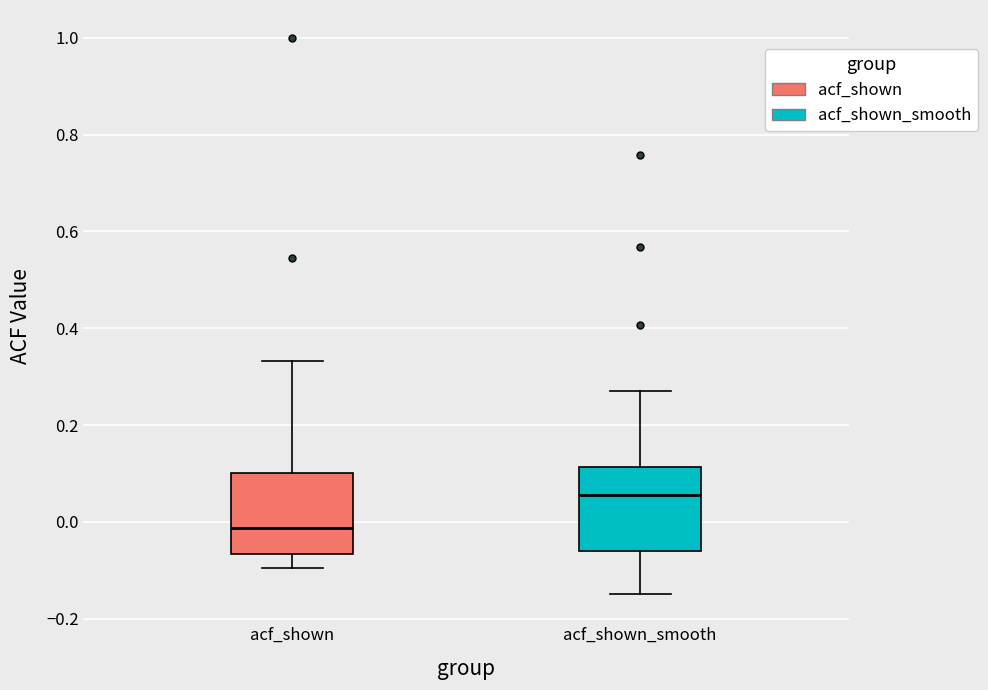

Reading left to right, transcribe this box plot: for each box, give where its median line is, the range the box spans, and where its two whiskers end, as read against the y-axis. The values are not printed on the chart, so give them approximately, as read against the axis.

acf_shown: median -0.02, box -0.06 to 0.10, whiskers -0.10 to 0.34
acf_shown_smooth: median 0.06, box -0.06 to 0.12, whiskers -0.14 to 0.28